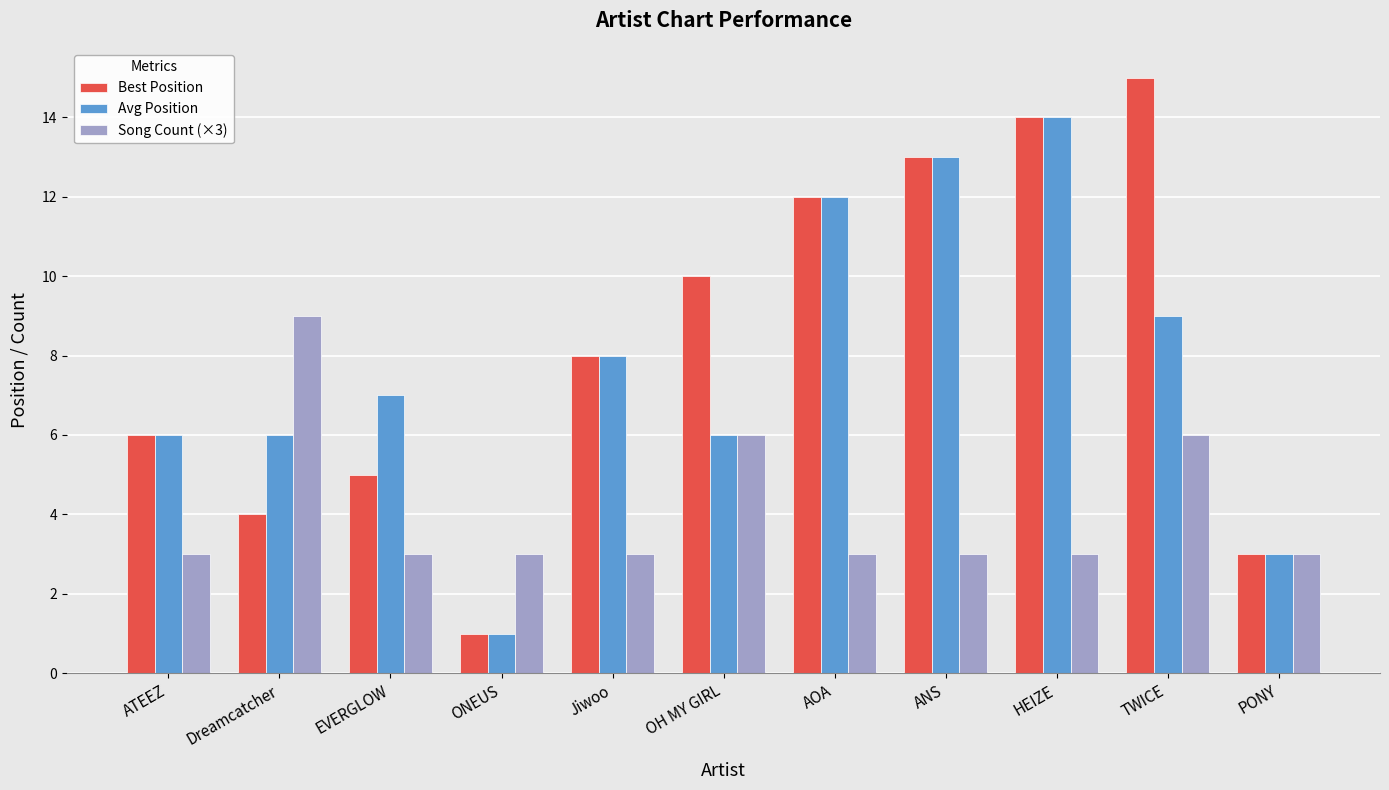

What is the spread (max minus min) of values at ANS?

10